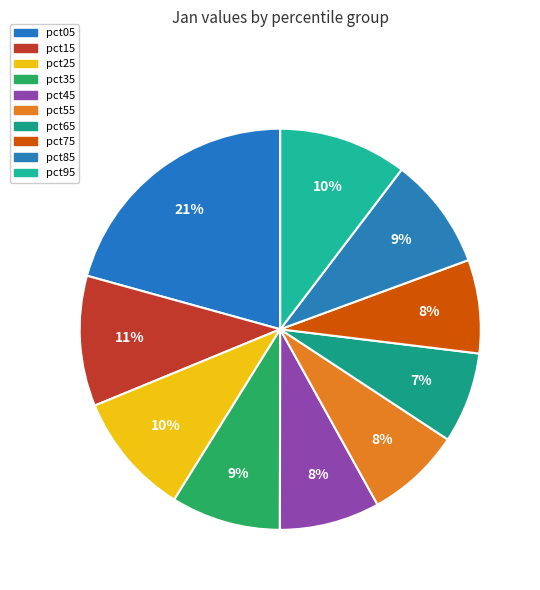

Count the number of slices in the pie.

10